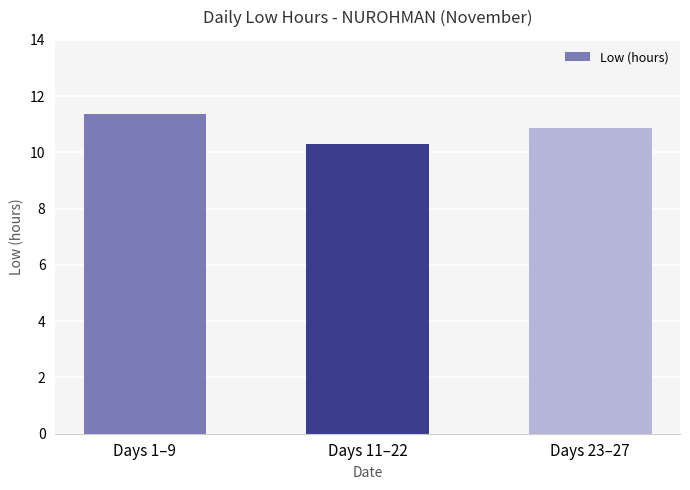

At which label is the value closest to 10?

Days 11–22